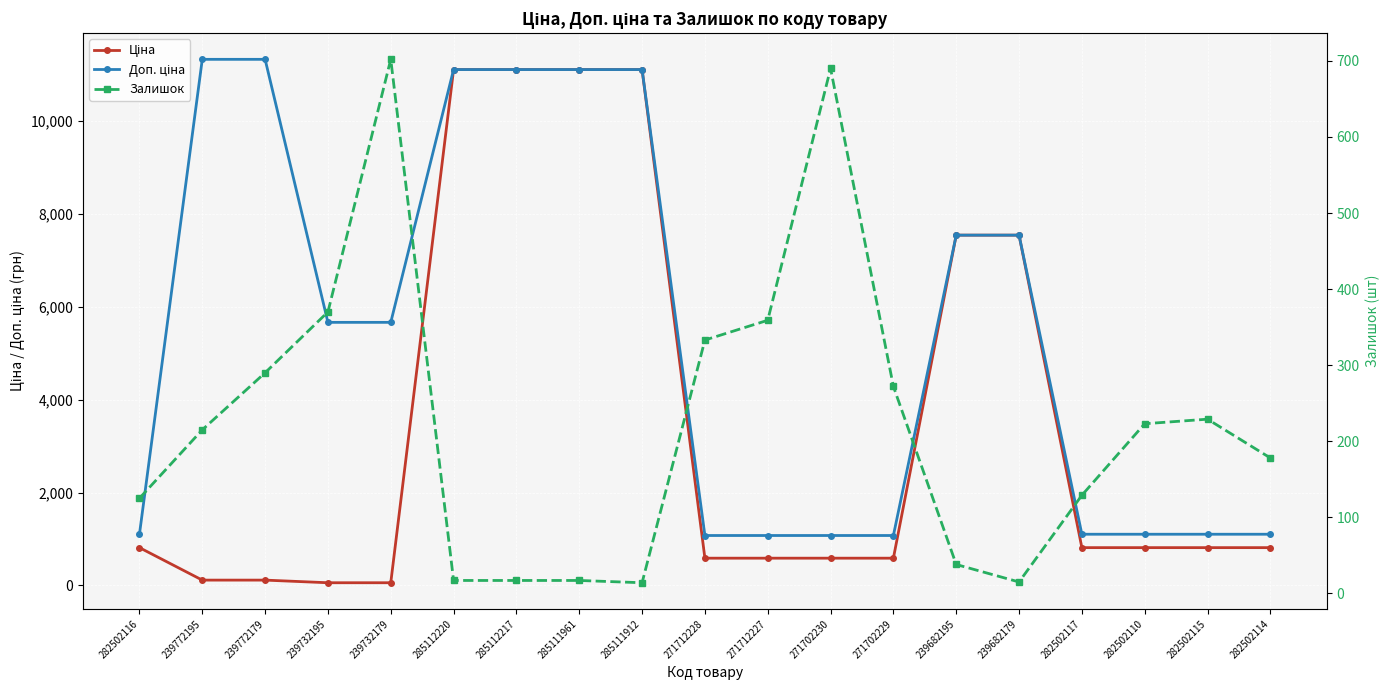

What are all the series names shown in the legend?

Ціна, Доп. ціна, Залишок